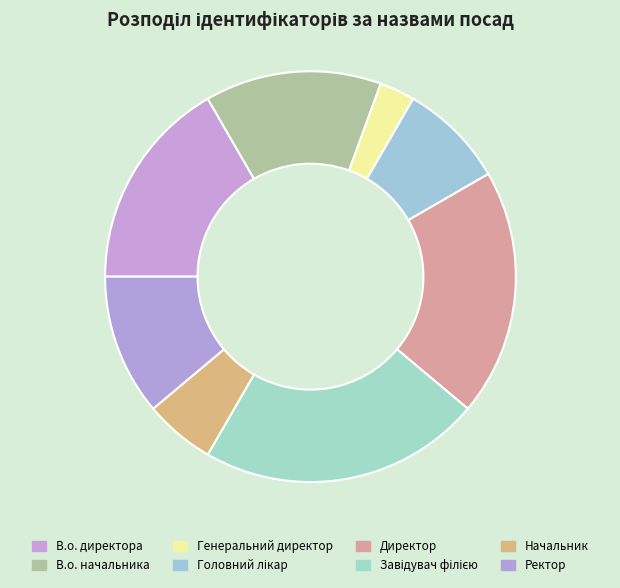

How many slices are in this pie chart?

8